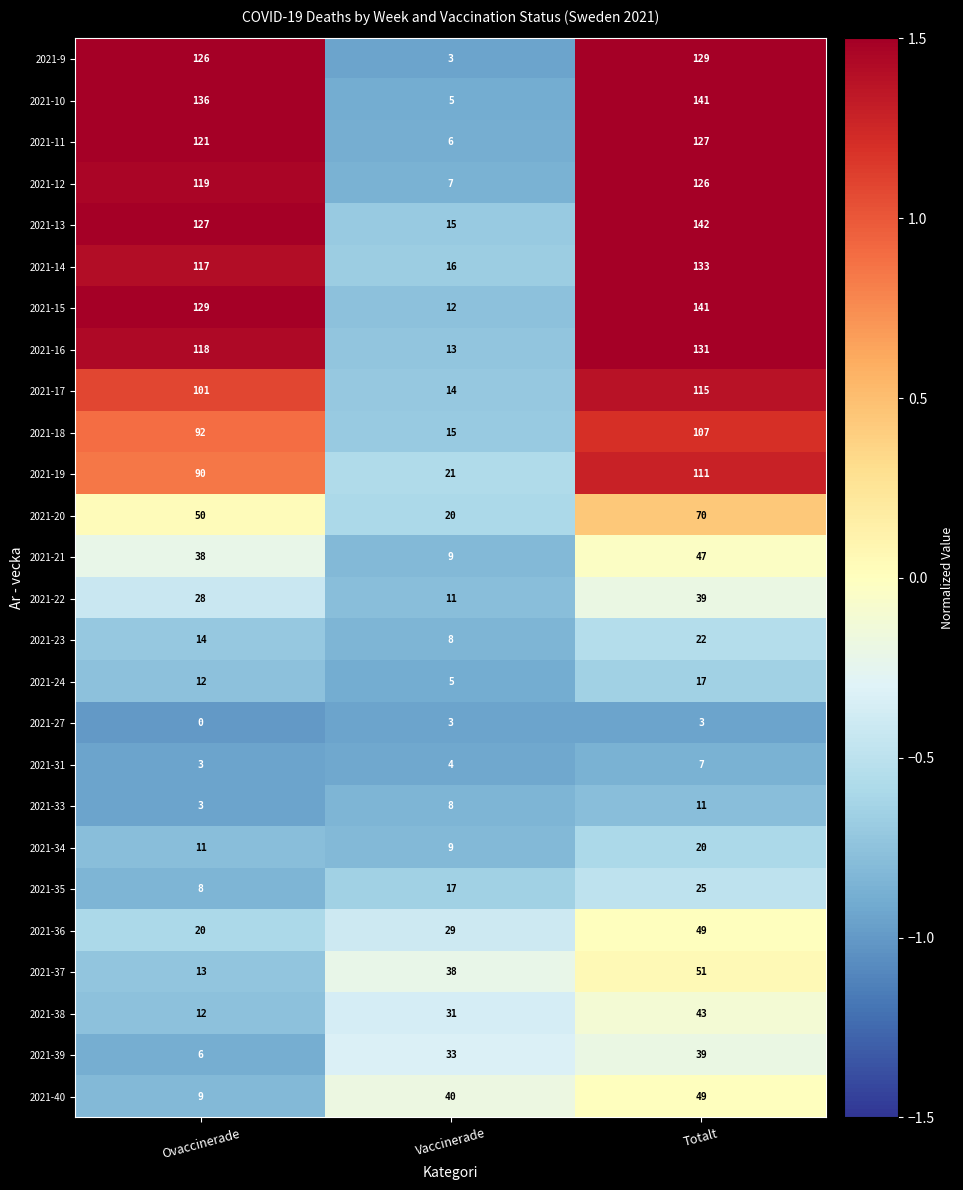

Read the 2021-17 value at Totalt, to the nearest 5.

115